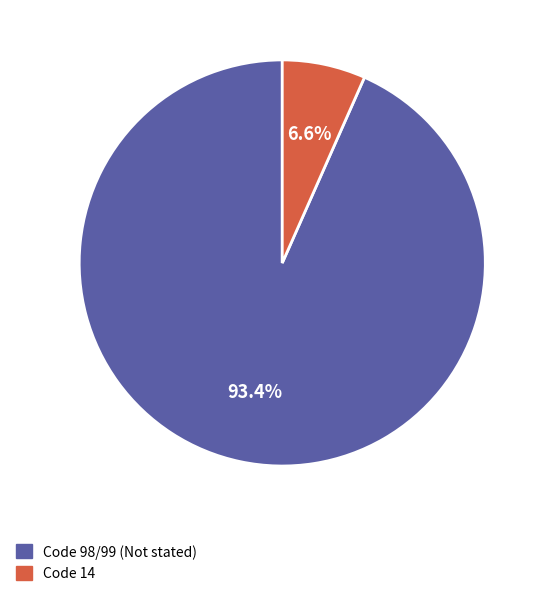

Combined, what portion of the pie is Code 14 and Code 98/99 (Not stated)?

100.0%